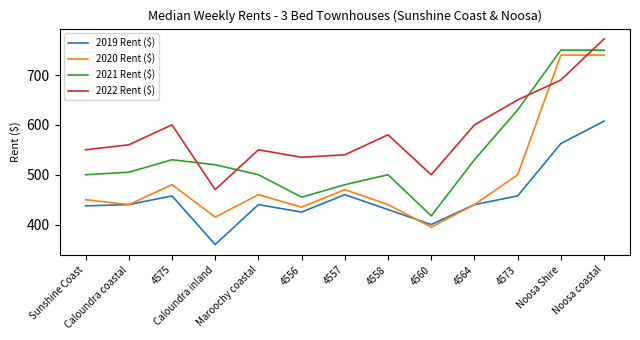

What is the spread (max minus min) of values at Maroochy coastal?

110.0